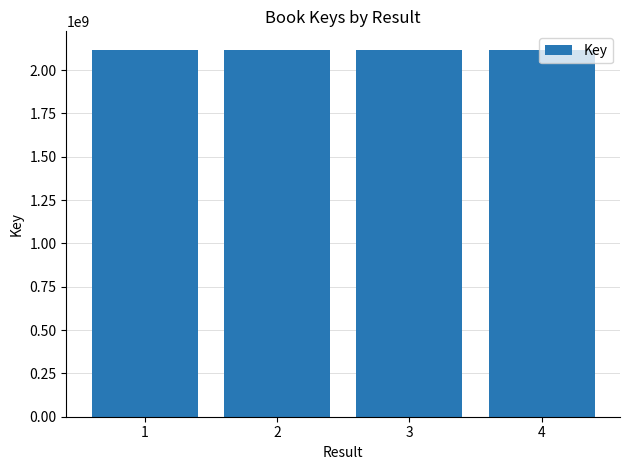

What is the change in value from 1 to 2?

-2724